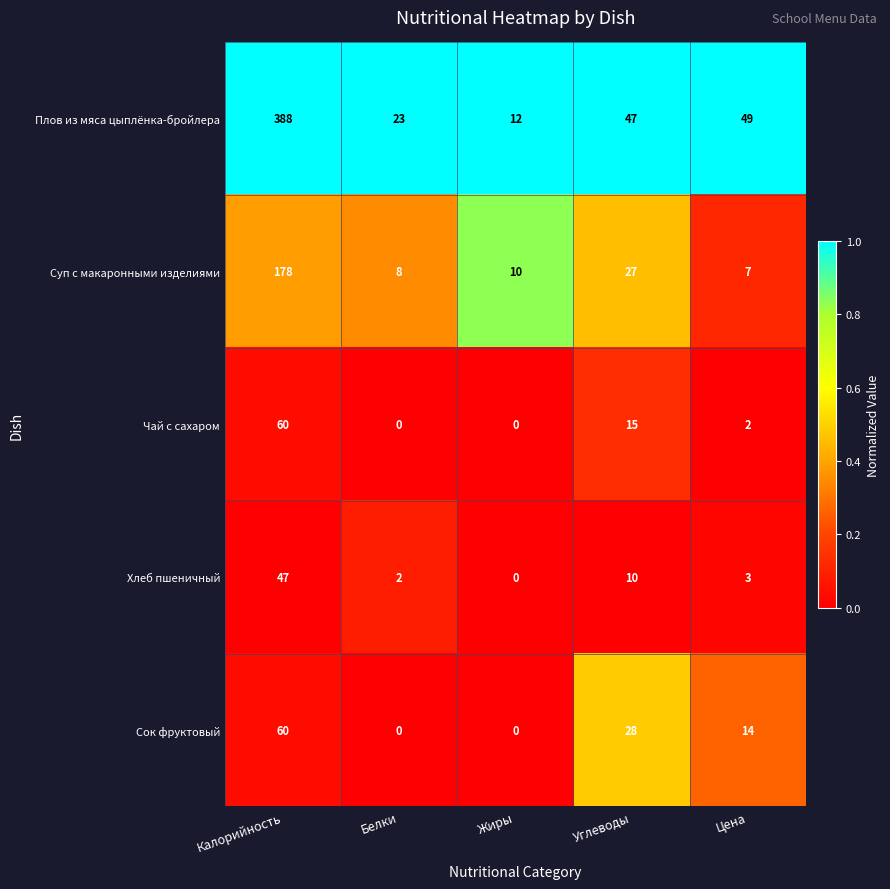

List the labels in order of Плов из мяса цыплёнка-бройлера value, smallest first.

Жиры, Белки, Углеводы, Цена, Калорийность